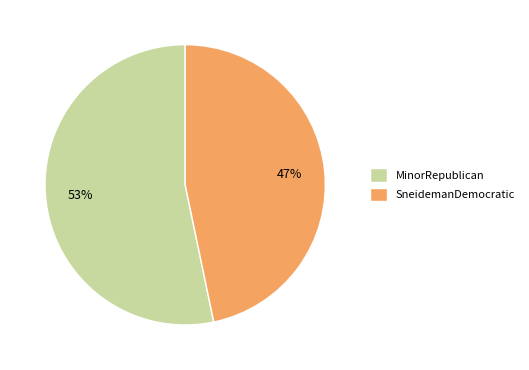

To the nearest percent, what is the average slice percentage?

50%